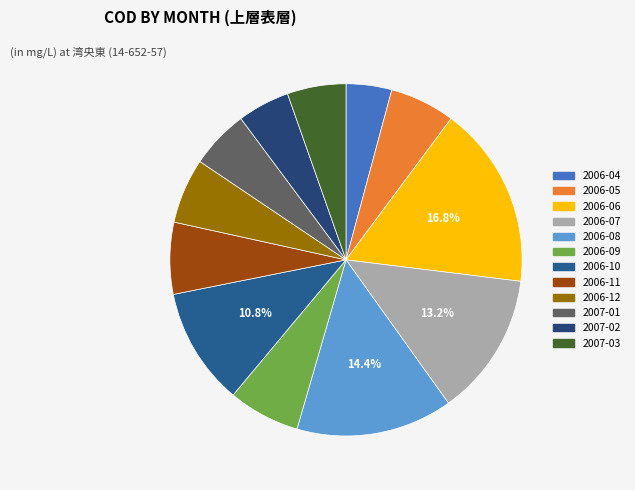

Which category has the biggest portion of the pie?

2006-06